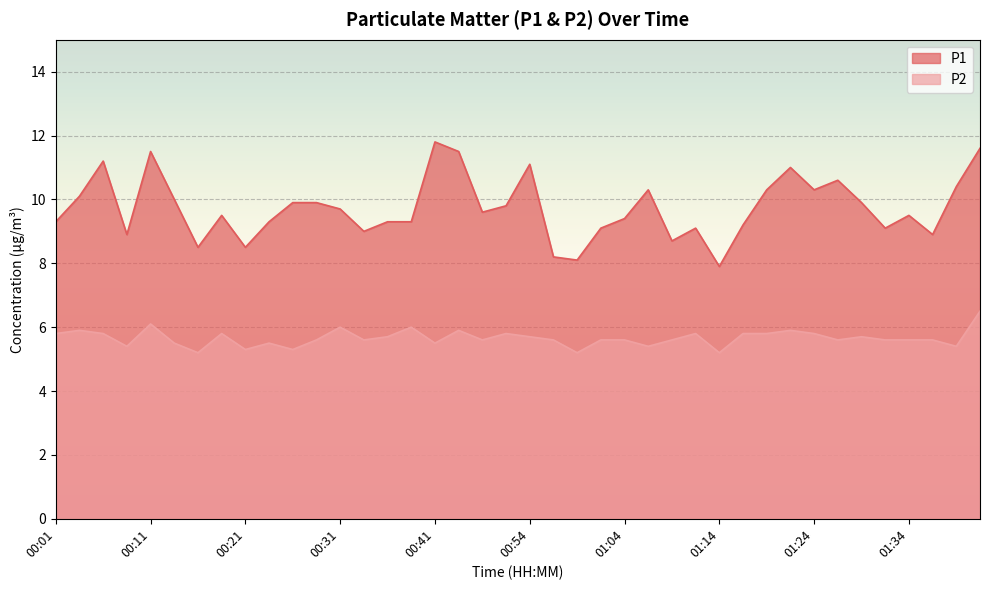

Which label corresponds to the largest value in the chart?

00:41